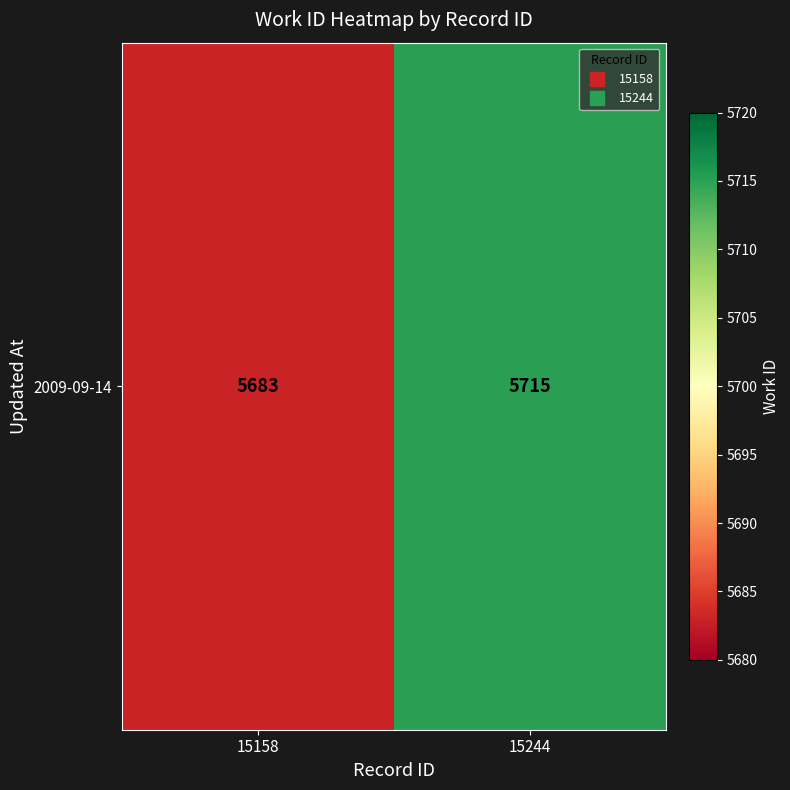

What is the sum of all values?

11398